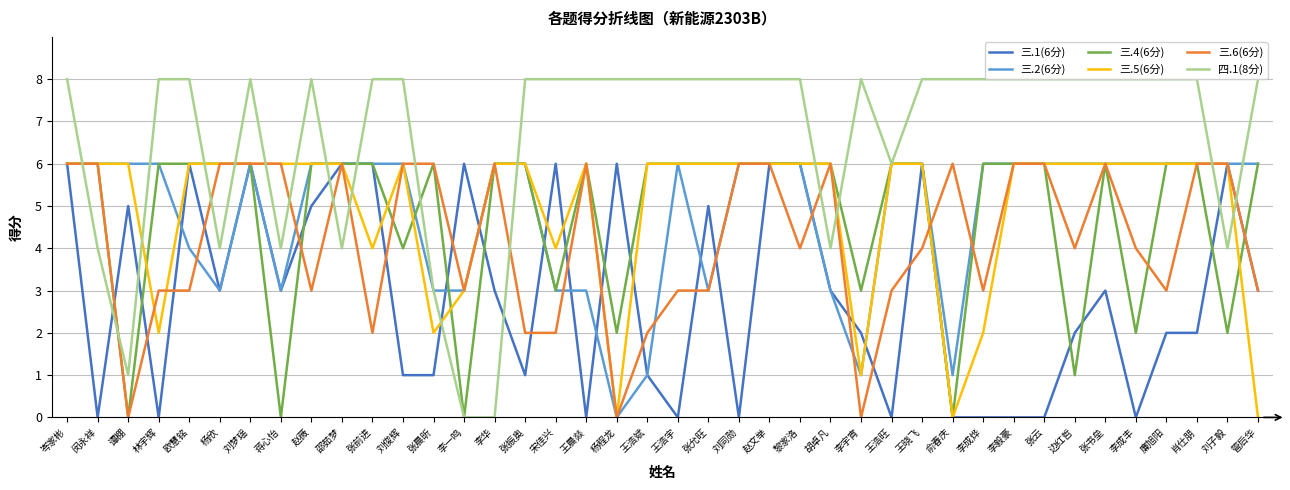

Which series has the largest range (max minus min)?

四.1(8分)